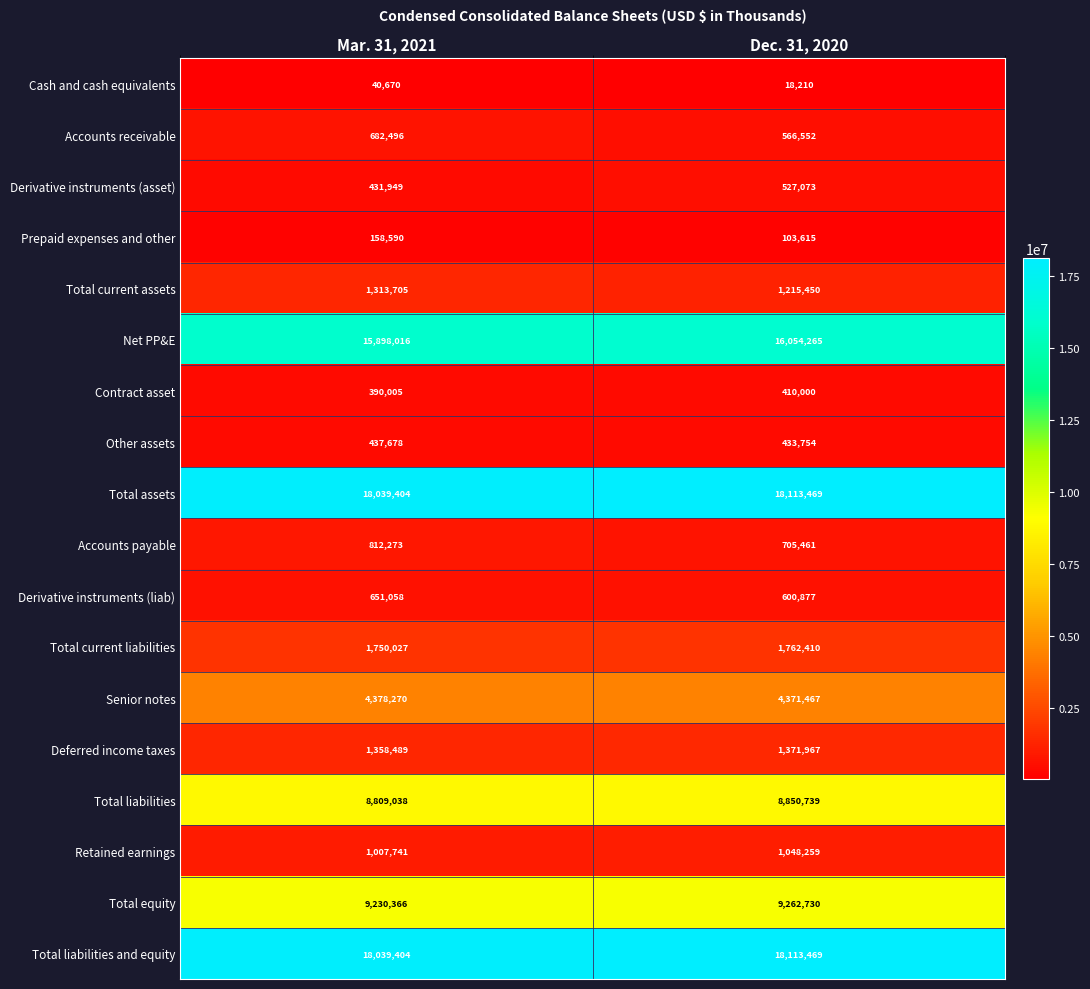

True or false: Other assets has a value of 176402 at Mar. 31, 2021.

False